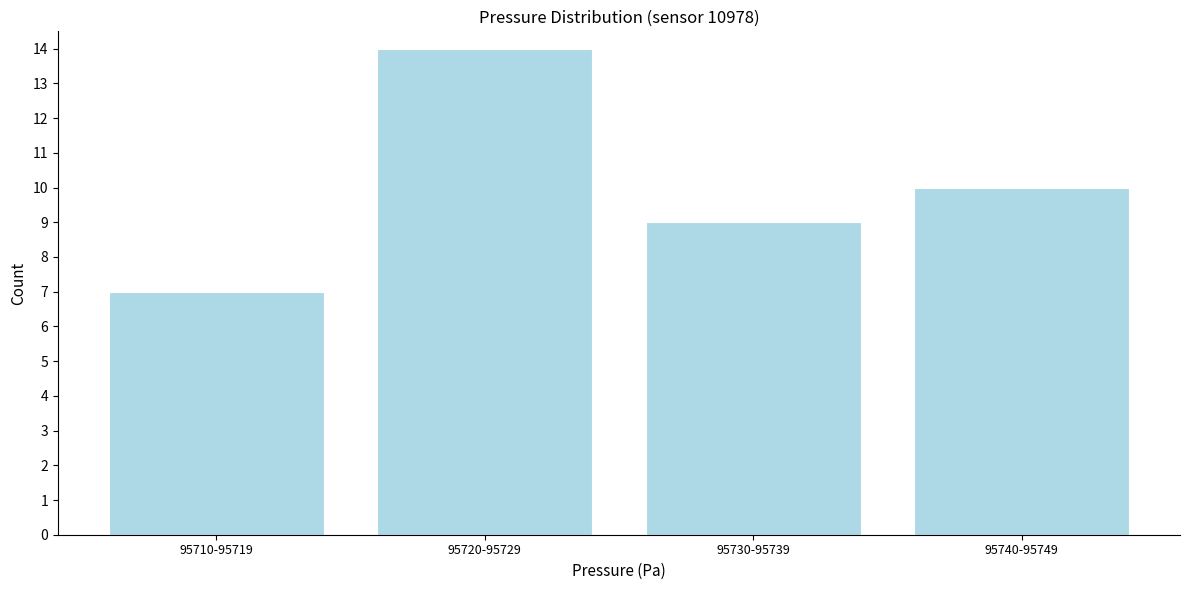

Reading left to right, what are all the values shown in this chart?

95710-95719=7	95720-95729=14	95730-95739=9	95740-95749=10